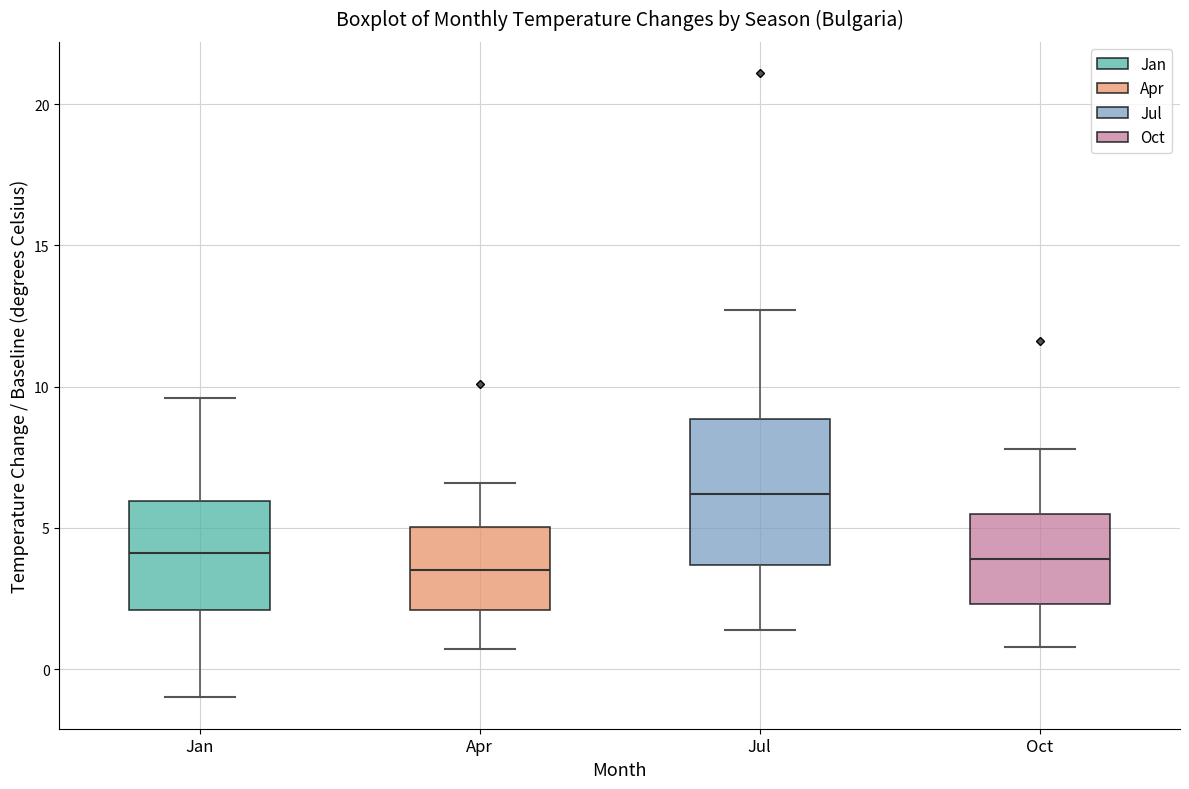

Reading left to right, read every box against the y-axis: the position of its median line, the range the box covers, and the ends of its whiskers. The values are not printed on the chart, so give them approximately, as read against the axis.

Jan: median 4.0, box 2.0 to 6.0, whiskers -1.0 to 9.5
Apr: median 3.5, box 2.0 to 5.0, whiskers 0.5 to 6.5
Jul: median 6.0, box 3.5 to 9.0, whiskers 1.5 to 12.5
Oct: median 4.0, box 2.5 to 5.5, whiskers 1.0 to 8.0